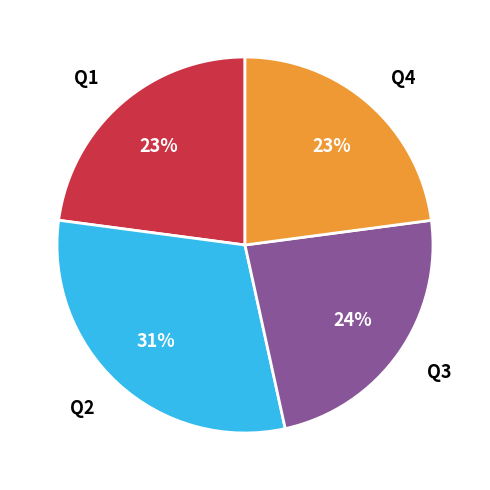

Is the sum of Q3 and Q2 greater than half?

Yes